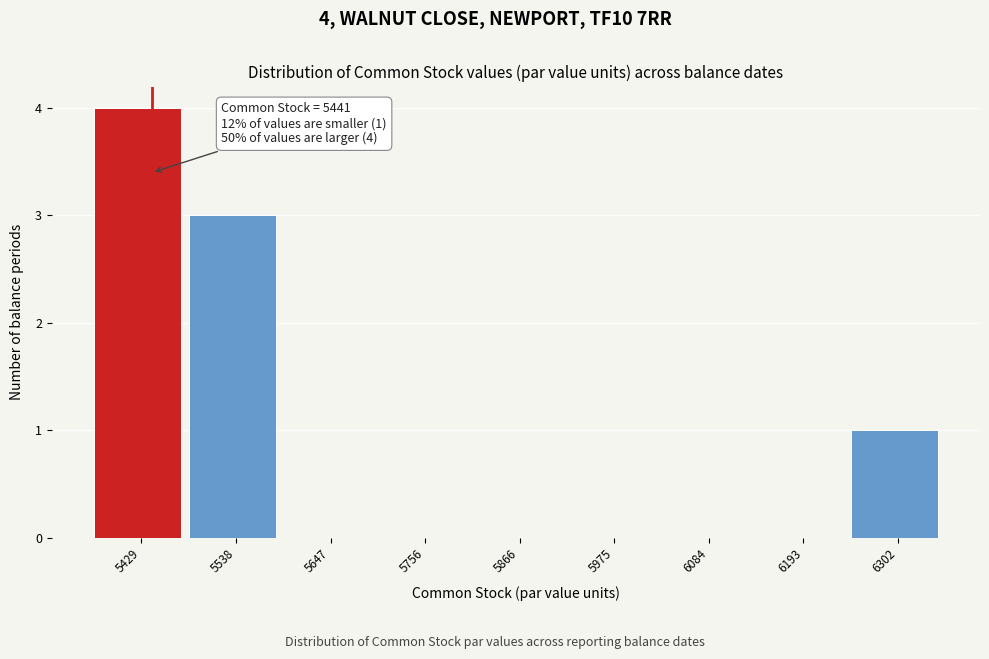

Over which range of the x-axis is the bar tallest?

5380 to 5480